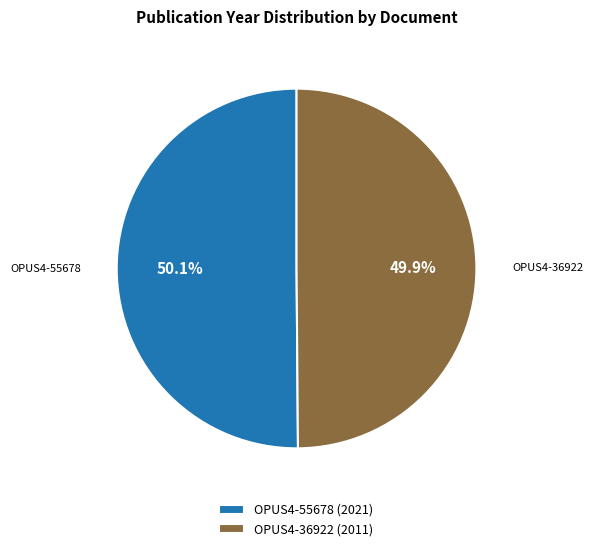

Is it true that OPUS4-55678 is 57% of the pie?

False